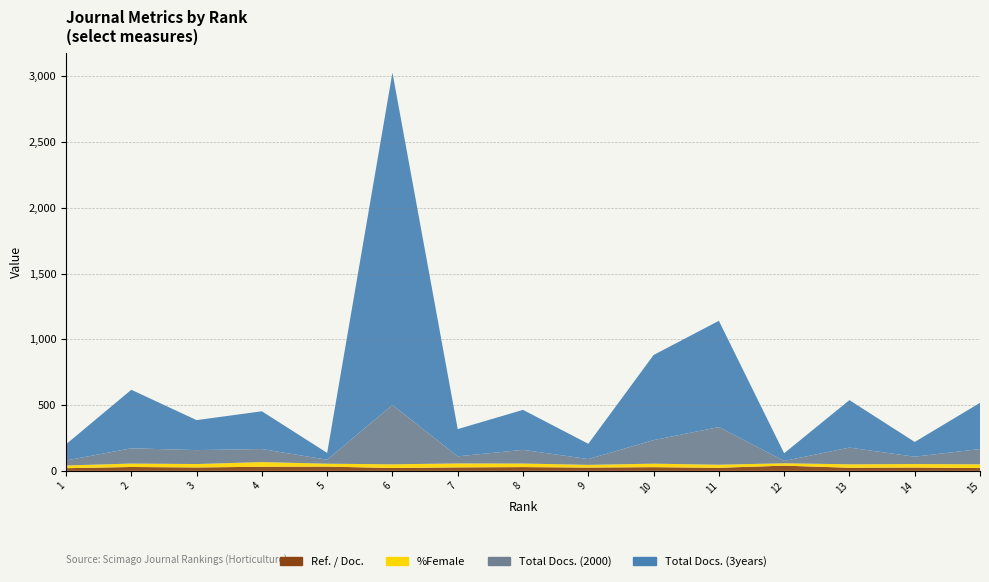

Reading left to right, transcribe all the data shown in this chart.

Ref. / Doc.: 1=20.3	2=29.6	3=25.9	4=31.3	5=32.6	6=21.7	7=26.4	8=28.7	9=25.2	10=28.1	11=23.4	12=39.7	13=23.8	14=25.5	15=21.4
%Female: 1=20.8	2=26.0	3=26.0	4=35.6	5=22.0	6=28.2	7=30.2	8=27.1	9=20.7	10=26.6	11=23.4	12=18.2	13=26.1	14=26.4	15=28.7
Total Docs. (2000): 1=38.0	2=116.0	3=106.0	4=99.0	5=30.0	6=451.0	7=54.0	8=104.0	9=44.0	10=179.0	11=286.0	12=18.0	13=127.0	14=56.0	15=116.0
Total Docs. (3years): 1=123.0	2=445.0	3=228.0	4=287.0	5=52.0	6=2527.0	7=207.0	8=304.0	9=116.0	10=647.0	11=808.0	12=58.0	13=361.0	14=112.0	15=351.0